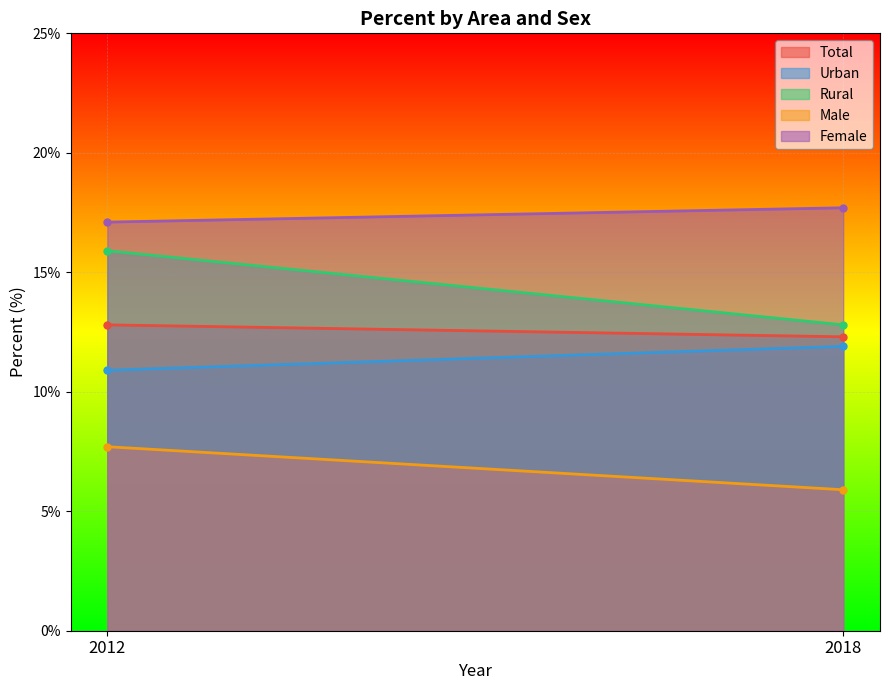

Reading left to right, what are all the values shown in this chart?

Total: 12.8	12.3
Urban: 10.9	11.9
Rural: 15.9	12.8
Male: 7.7	5.9
Female: 17.1	17.7